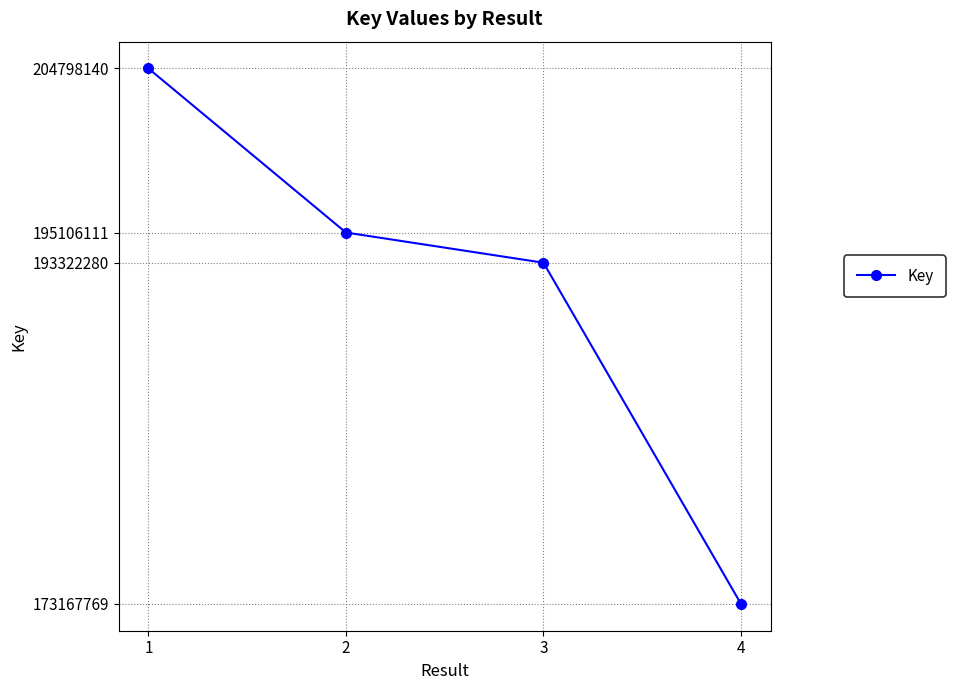

What is the sum of all values?

766394300